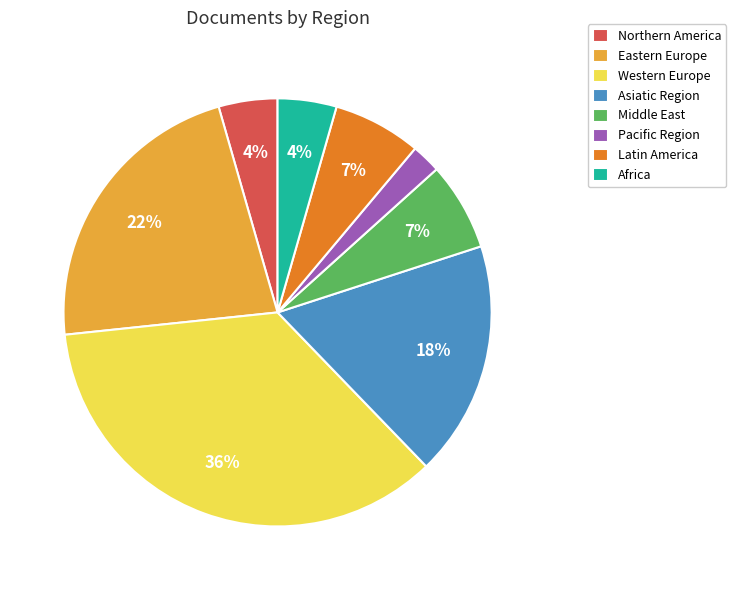

True or false: Pacific Region accounts for 15% of the total.

False